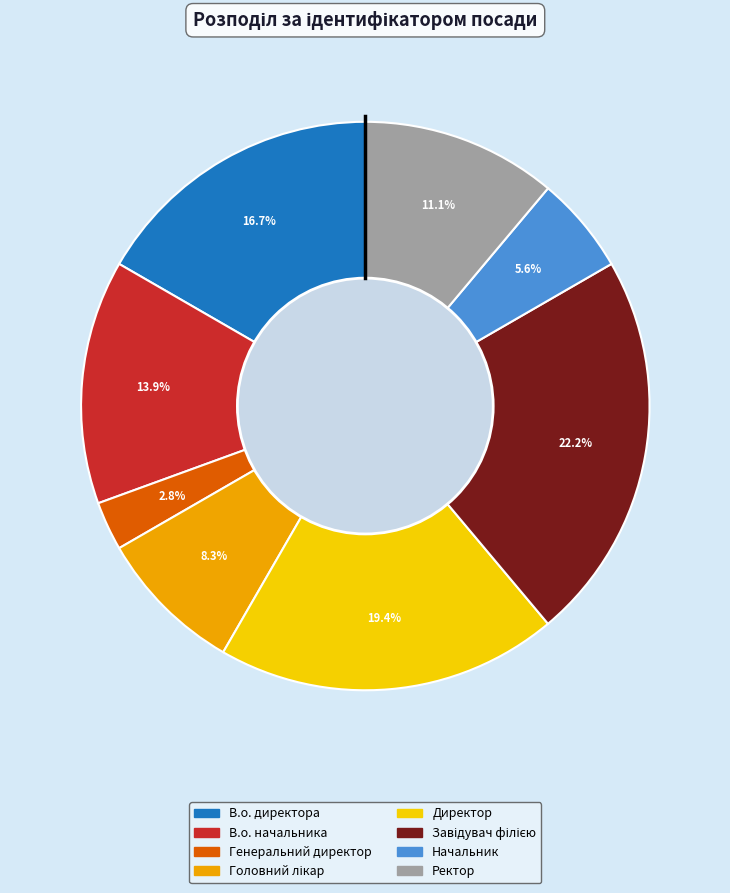

Is Директор the majority of the pie?

No